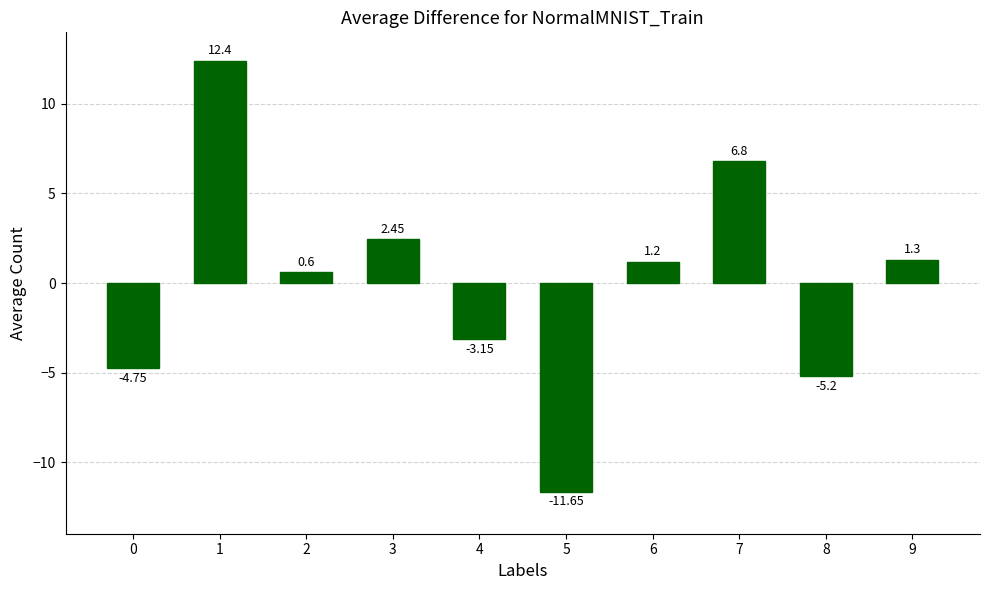

At which category does the chart reach its minimum across all series?

5